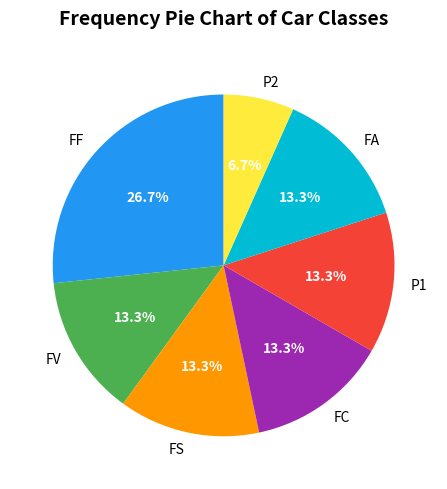

To the nearest percent, what is the difference between the largest and smallest slice percentages?

20%